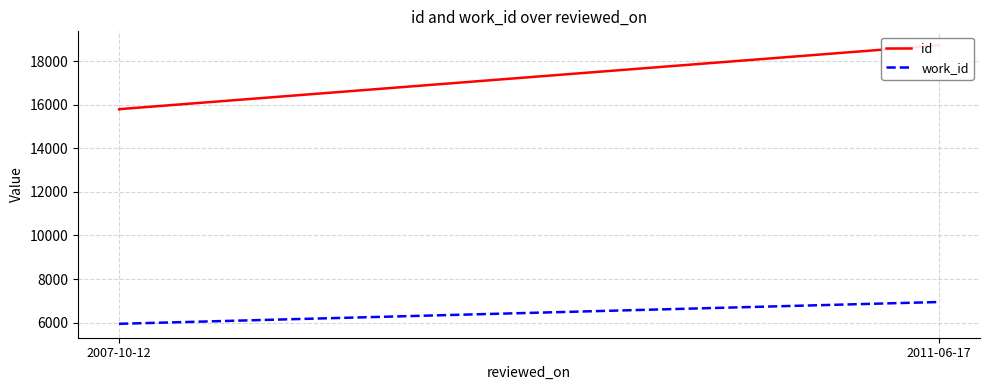

Reading right to left, transcribe all the data shown in this chart.

id: 18726	15794	15793
work_id: 6948	5949	5949